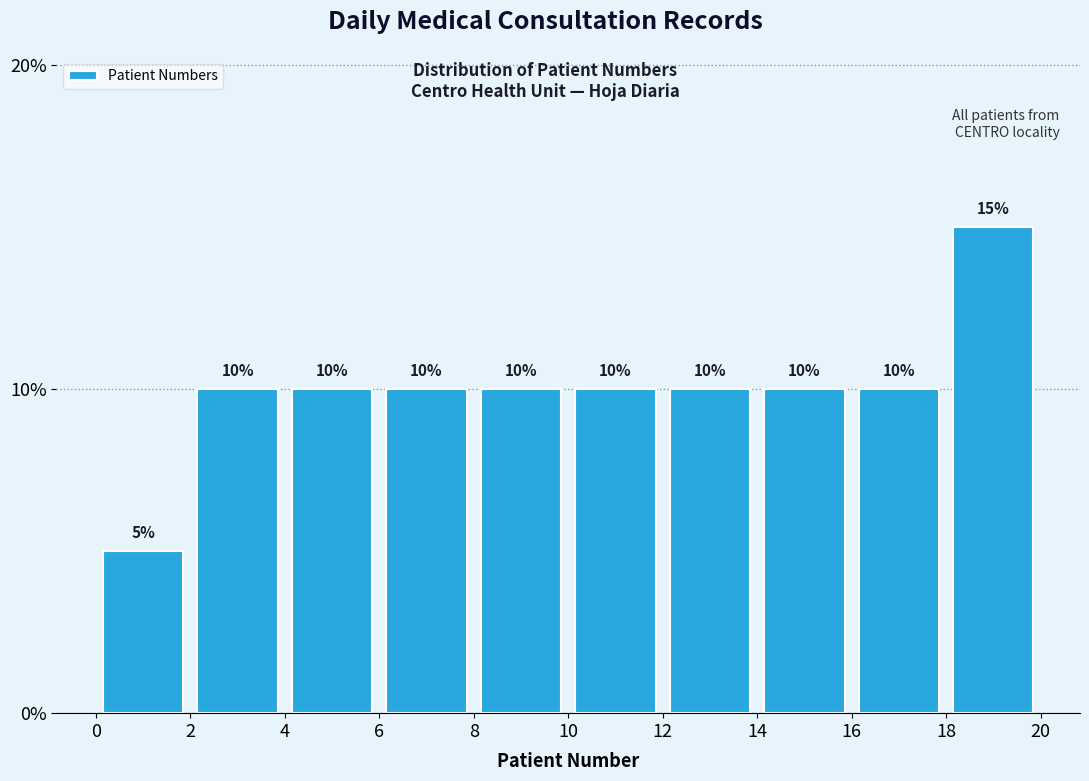

Reading left to right, list every bar in this chart as the range it spans on the x-axis followed by its height.

0 to 2: 5
2 to 4: 10
4 to 6: 10
6 to 8: 10
8 to 10: 10
10 to 12: 10
12 to 14: 10
14 to 16: 10
16 to 18: 10
18 to 20: 15